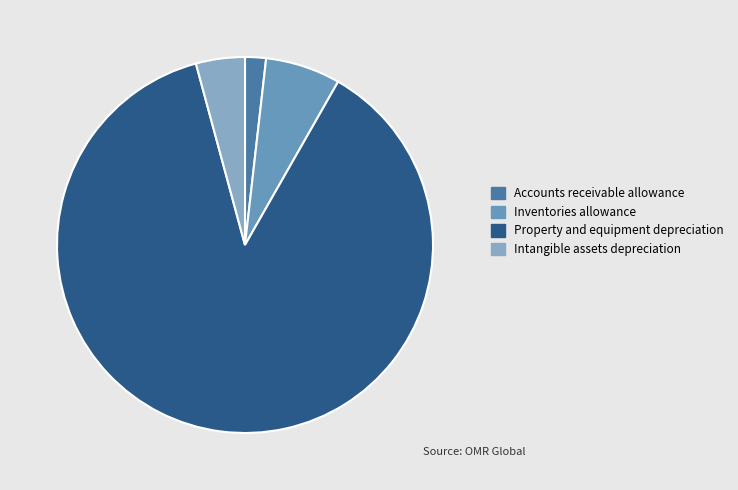

Which category has the smallest portion of the pie?

Accounts receivable allowance